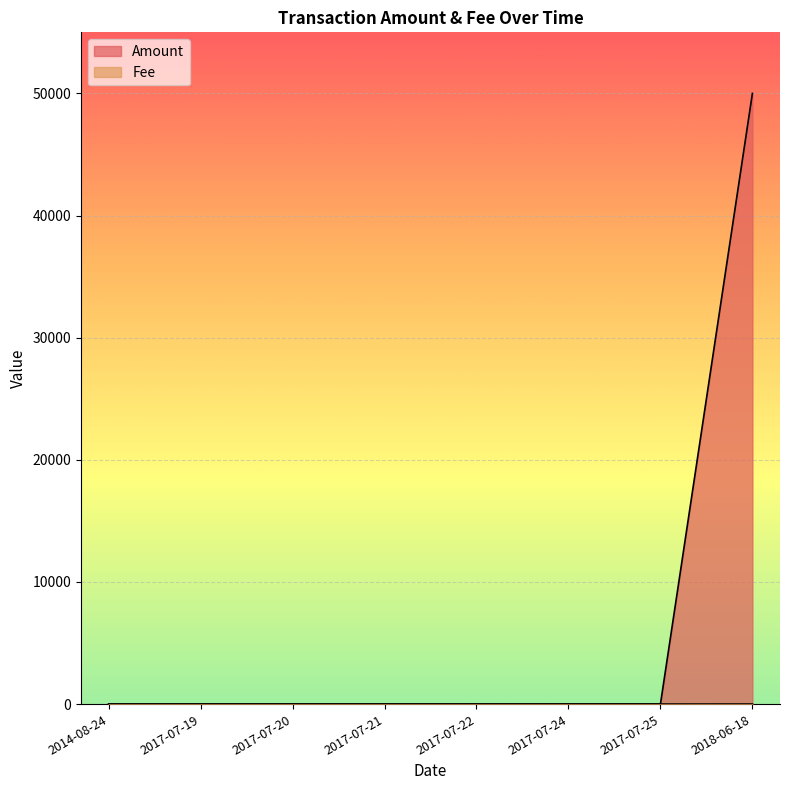

Between 2017-07-19 and 2018-06-18, which is larger?

2018-06-18